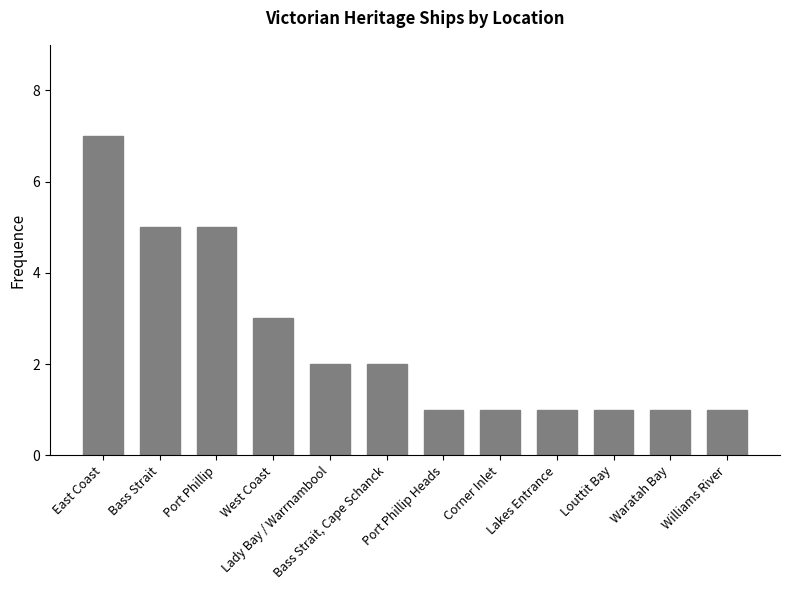

How many bars are there in total?

12